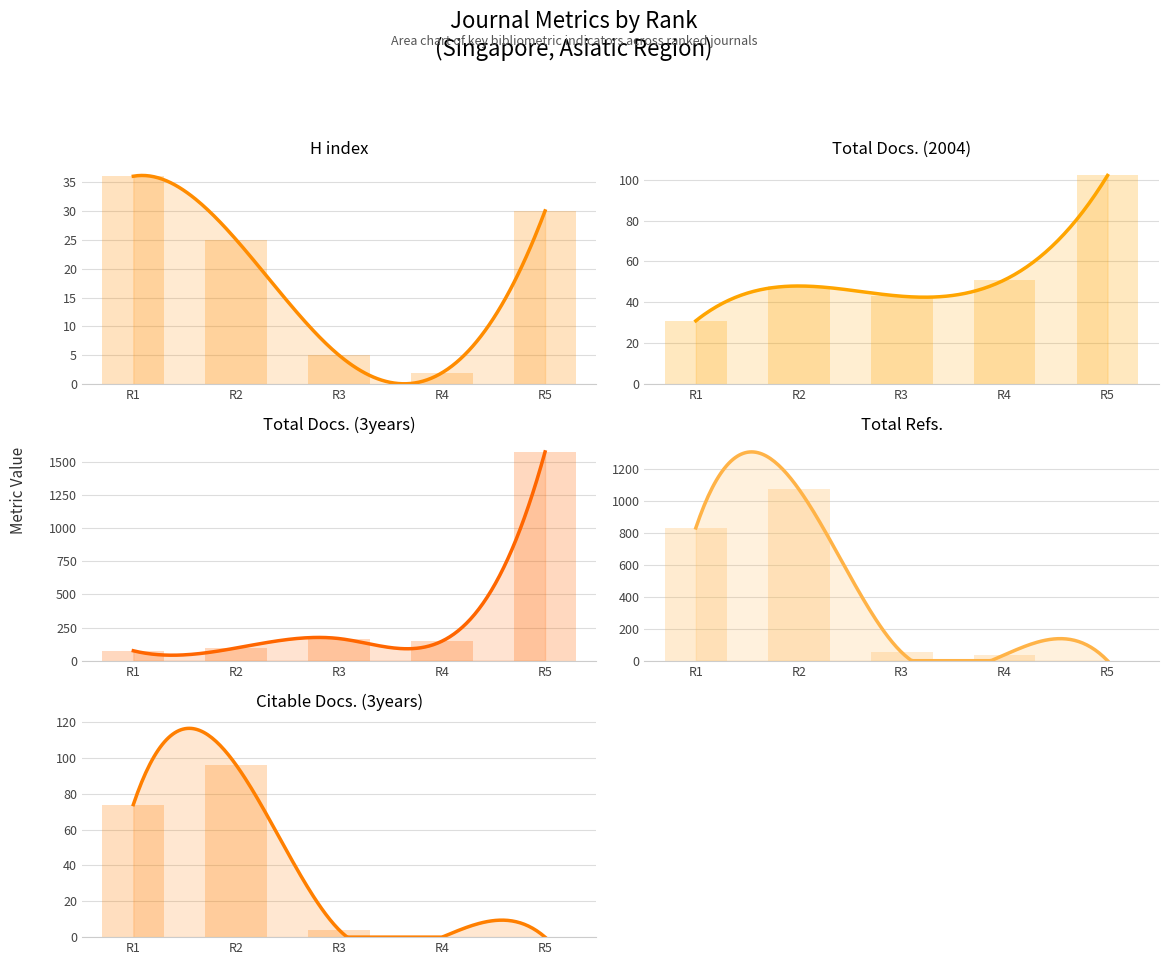

What is the sum of all Total Refs. values?

1994